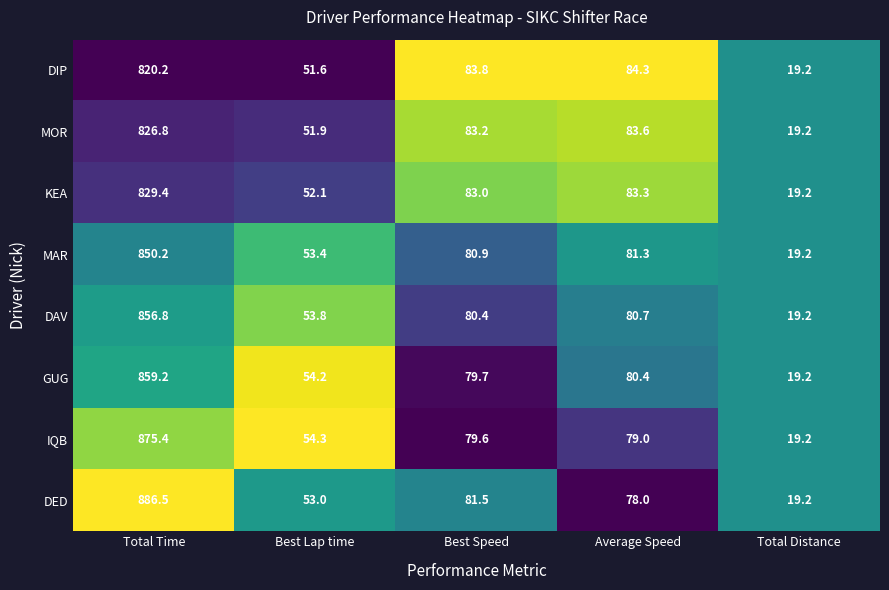

Which series has the largest range (max minus min)?

DED